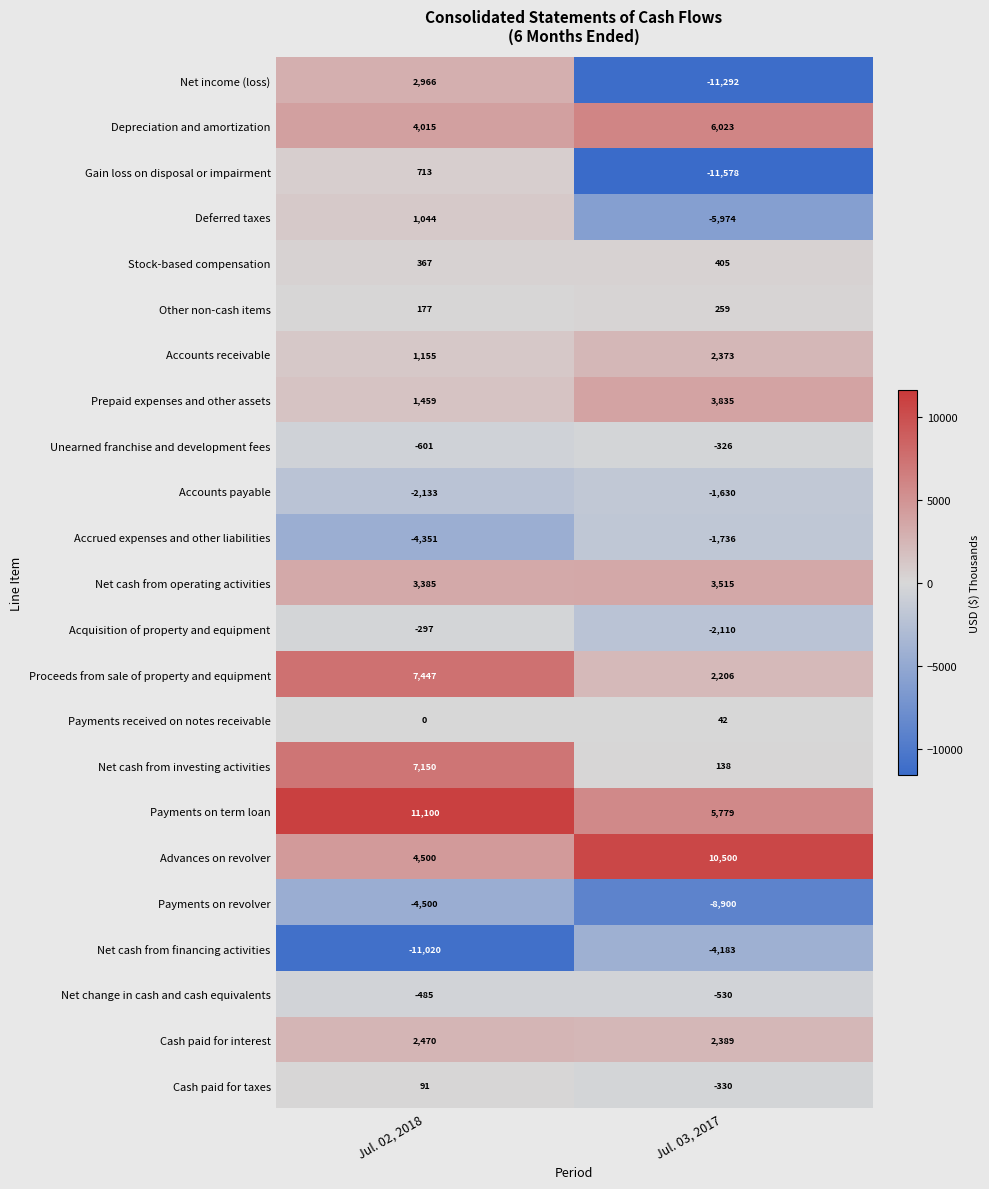

Which label corresponds to the smallest value in the chart?

Jul. 03, 2017